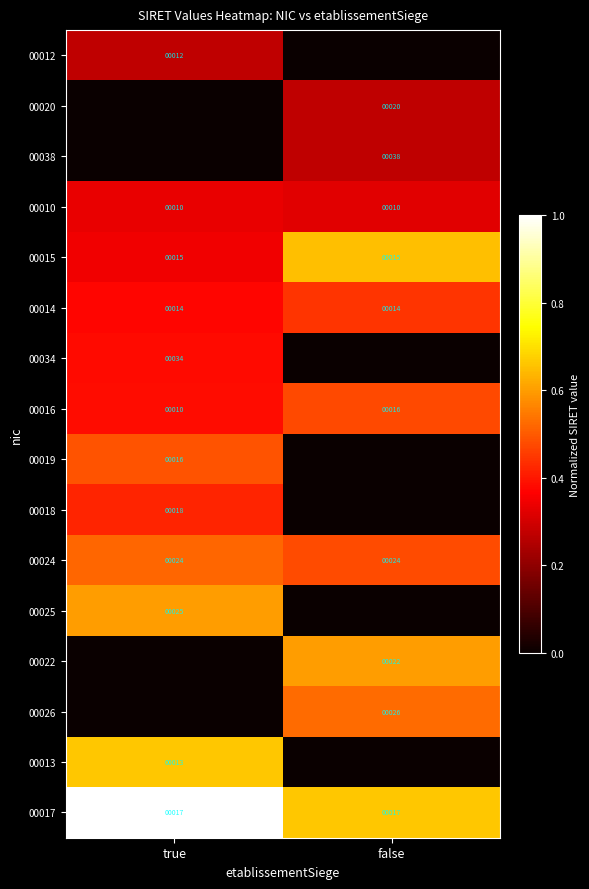

The value of 00017 at false is 17. True or false?

True